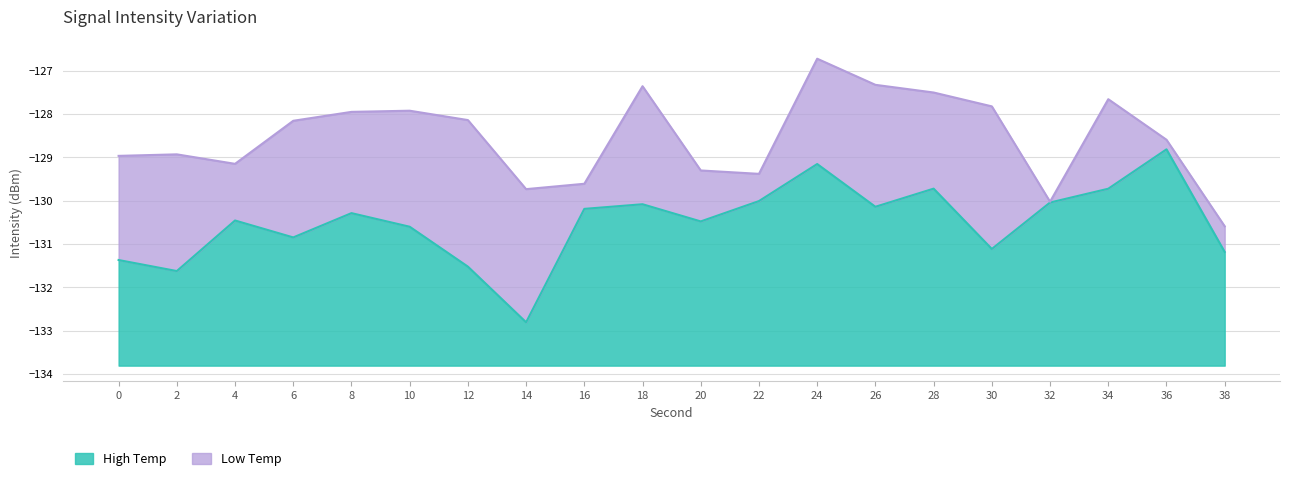

At 36, list the series in order from largest to smallest.

High Temp, Low Temp